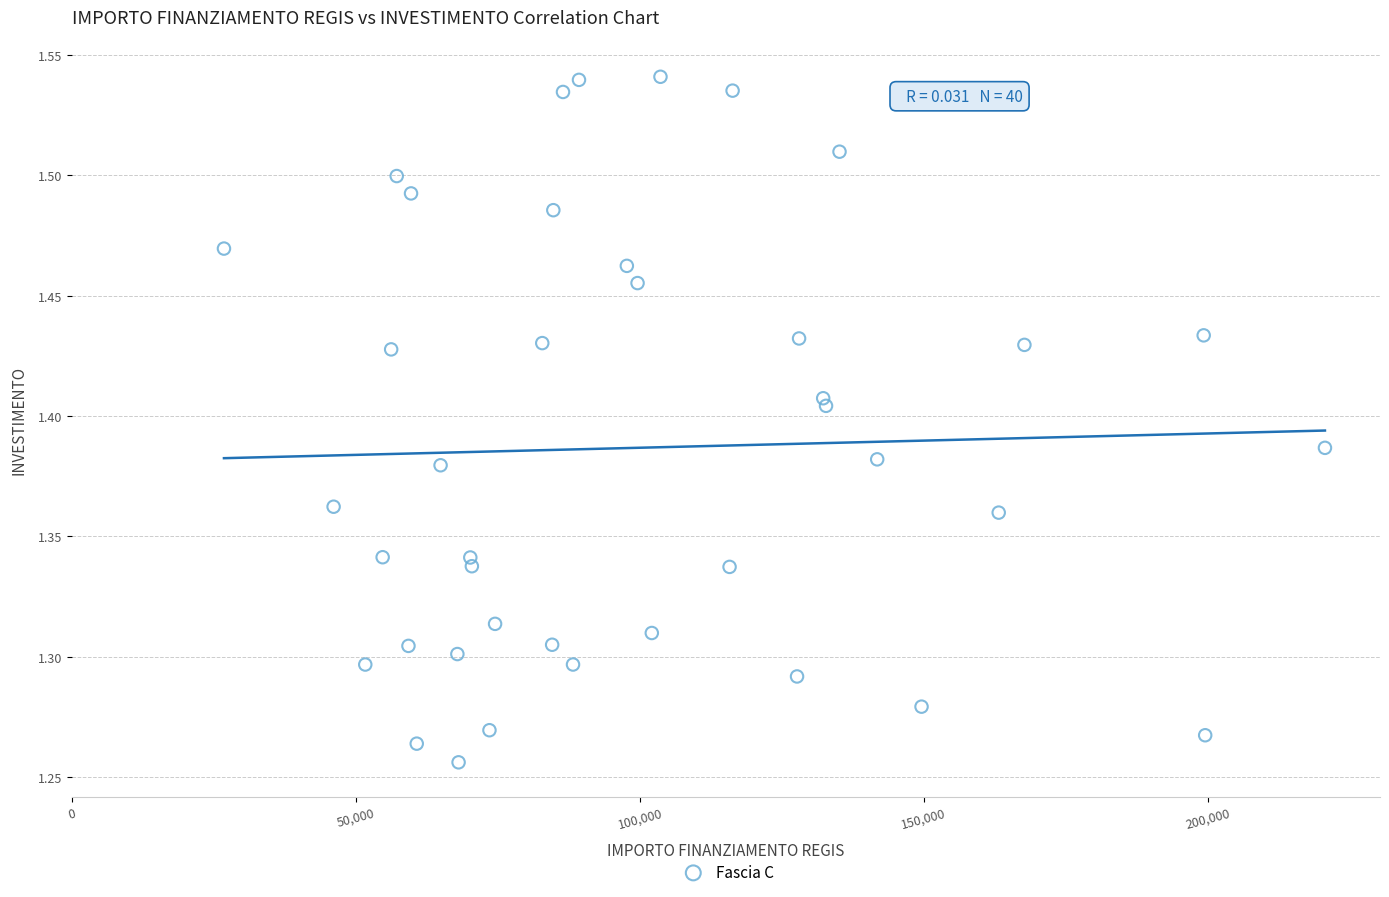

What is the range of X values (max minus min)?

193933.1